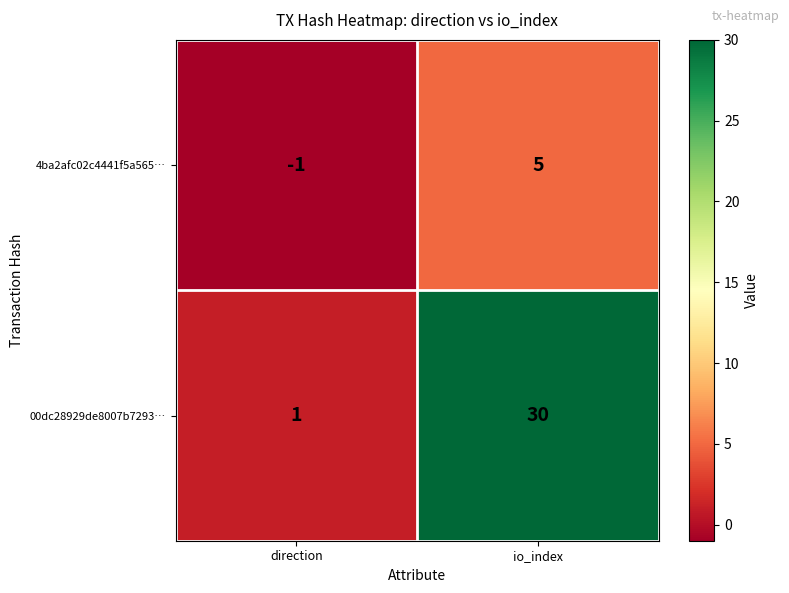

Is it true that 00dc28929de8007b7293… equals 47 at io_index?

False